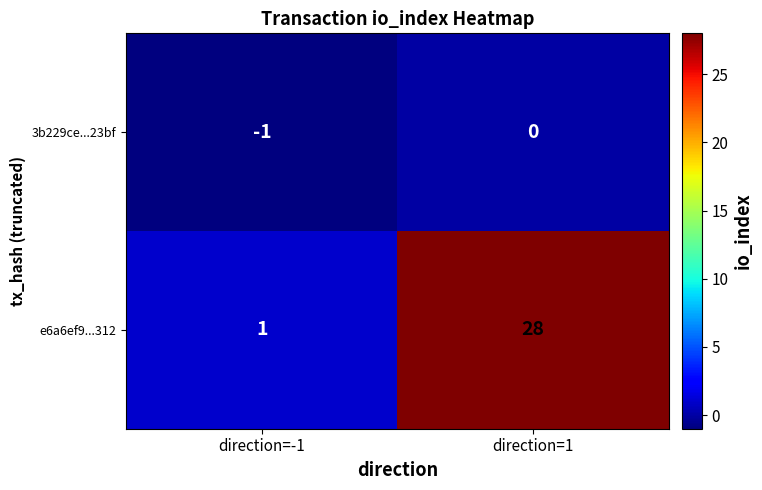

Reading right to left, transcribe all the data shown in this chart.

3b229ce...23bf: 0	-1
e6a6ef9...312: 28	1